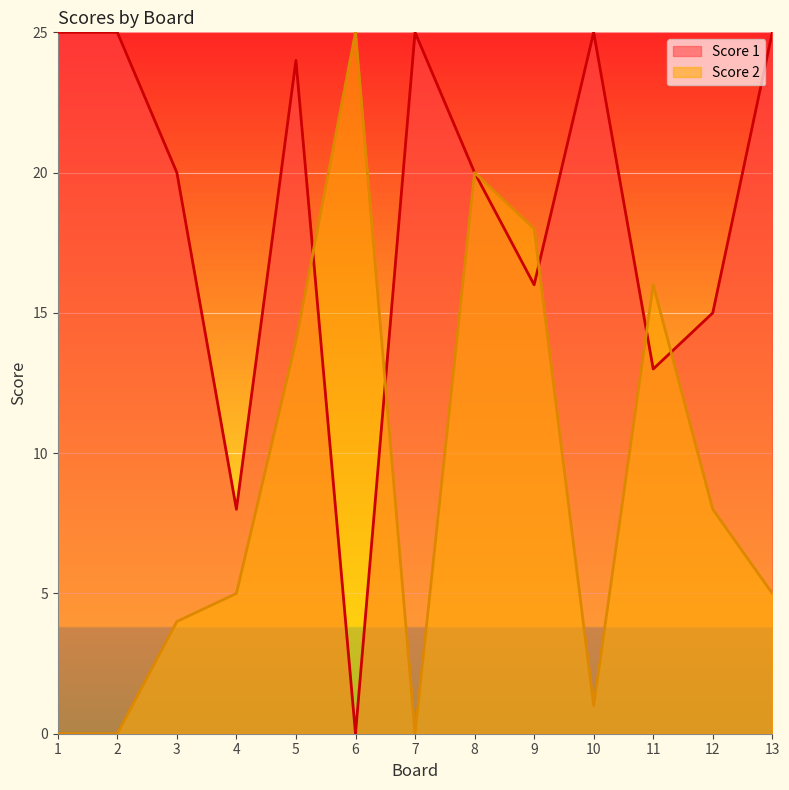

Which series changed the most between 4 and 6?

Score 2